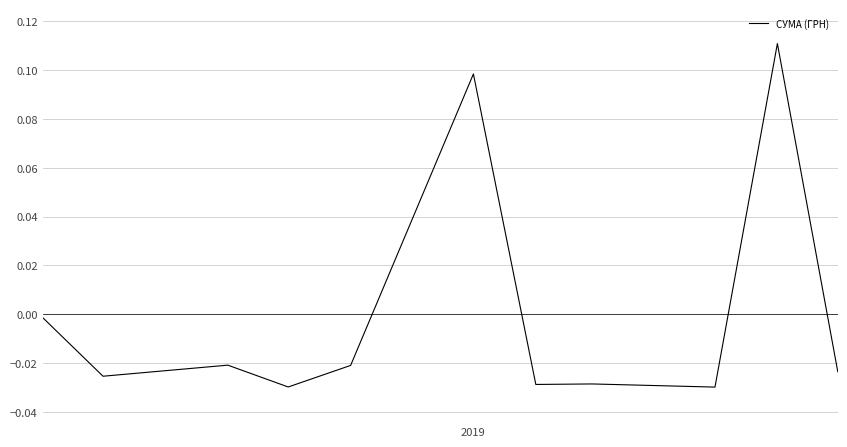

Reading left to right, what are all the values shown in this chart?

-0.0	-0.0	-0.0	-0.0	-0.0	0.1	-0.0	-0.0	-0.0	0.1	-0.0